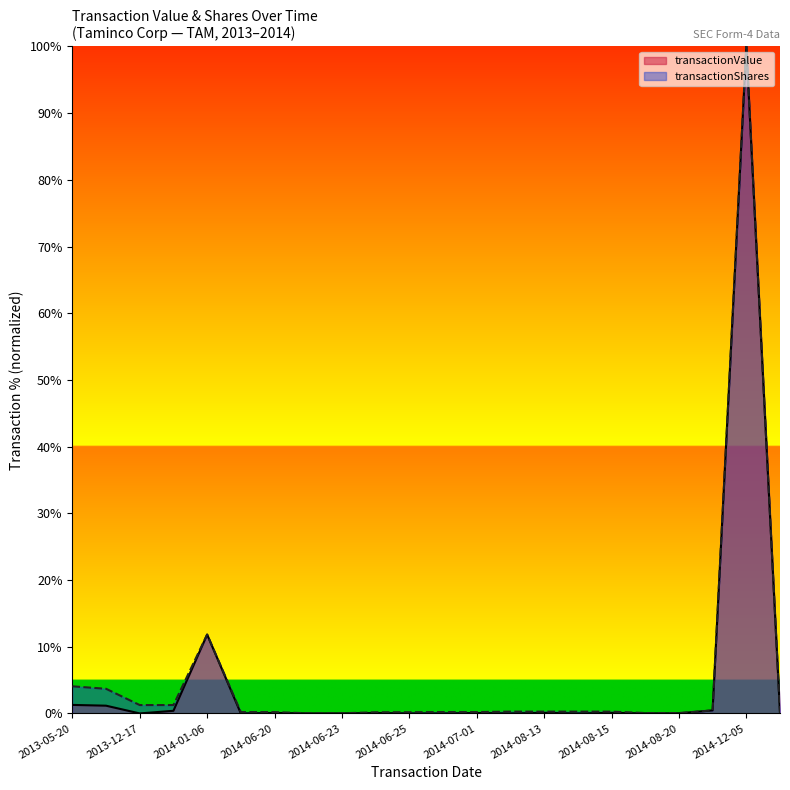

Where is the first local maximum for transactionShares?

2014-01-06